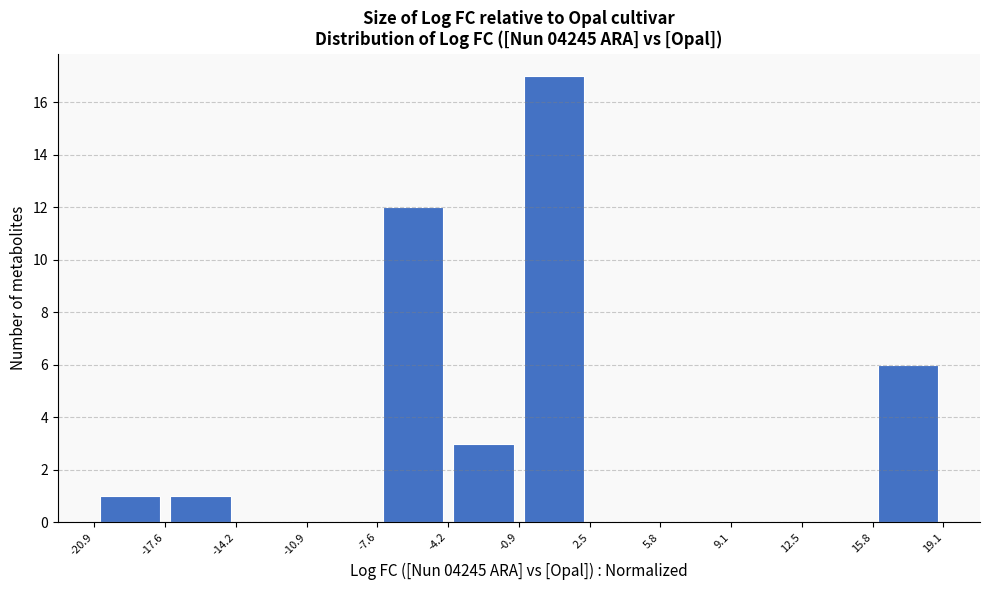

Which range on the x-axis has the tallest bar?

-0.9 to 2.5